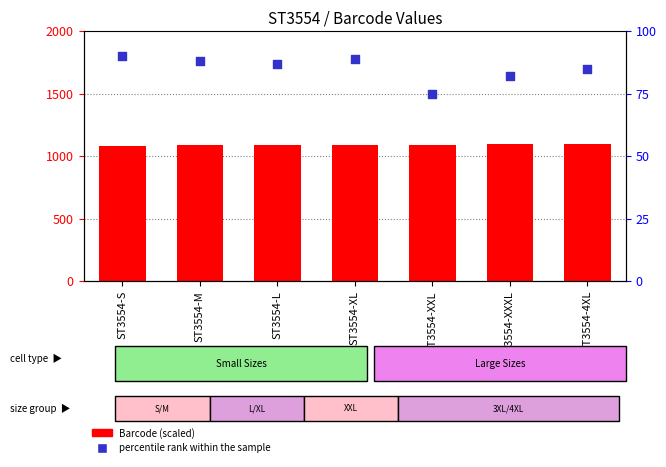

Is the value of Barcode (scaled) at ST3554-4XL greater than the value of percentile rank within the sample at ST3554-XL?

Yes